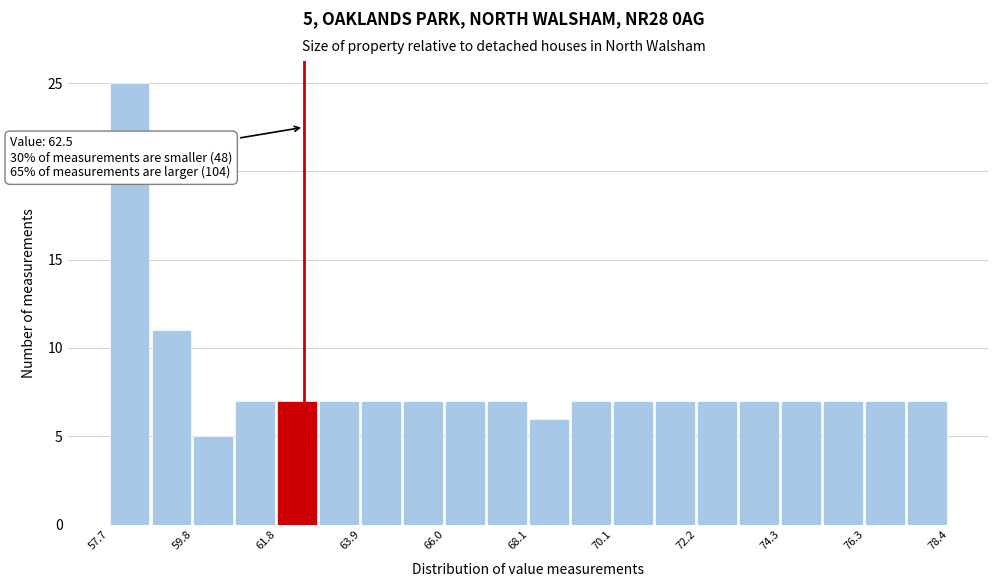

Read against the x-axis, roughly where is the centre of the tallest bar?

58.0